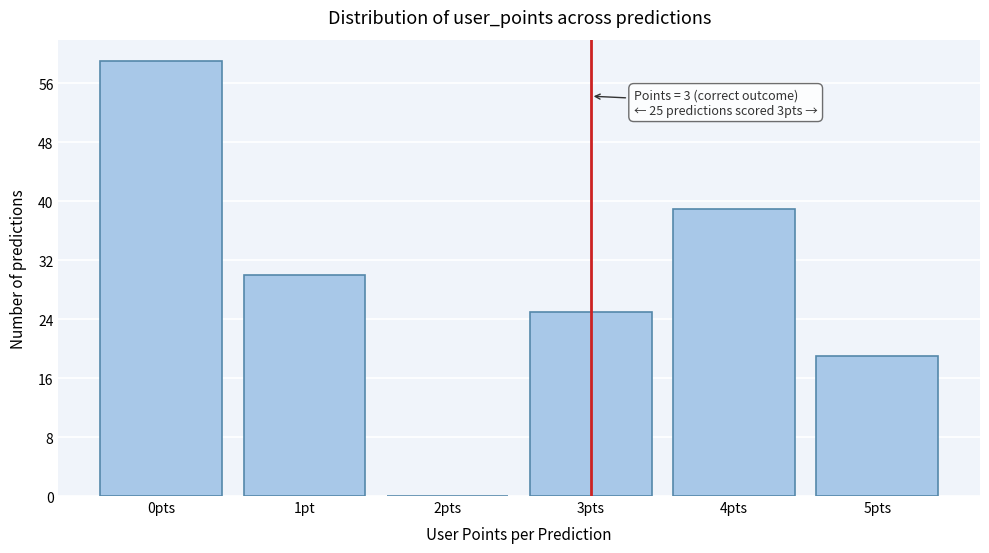

Reading left to right, extract all data points from this chart.

0pts=59	1pt=30	2pts=0	3pts=25	4pts=39	5pts=19